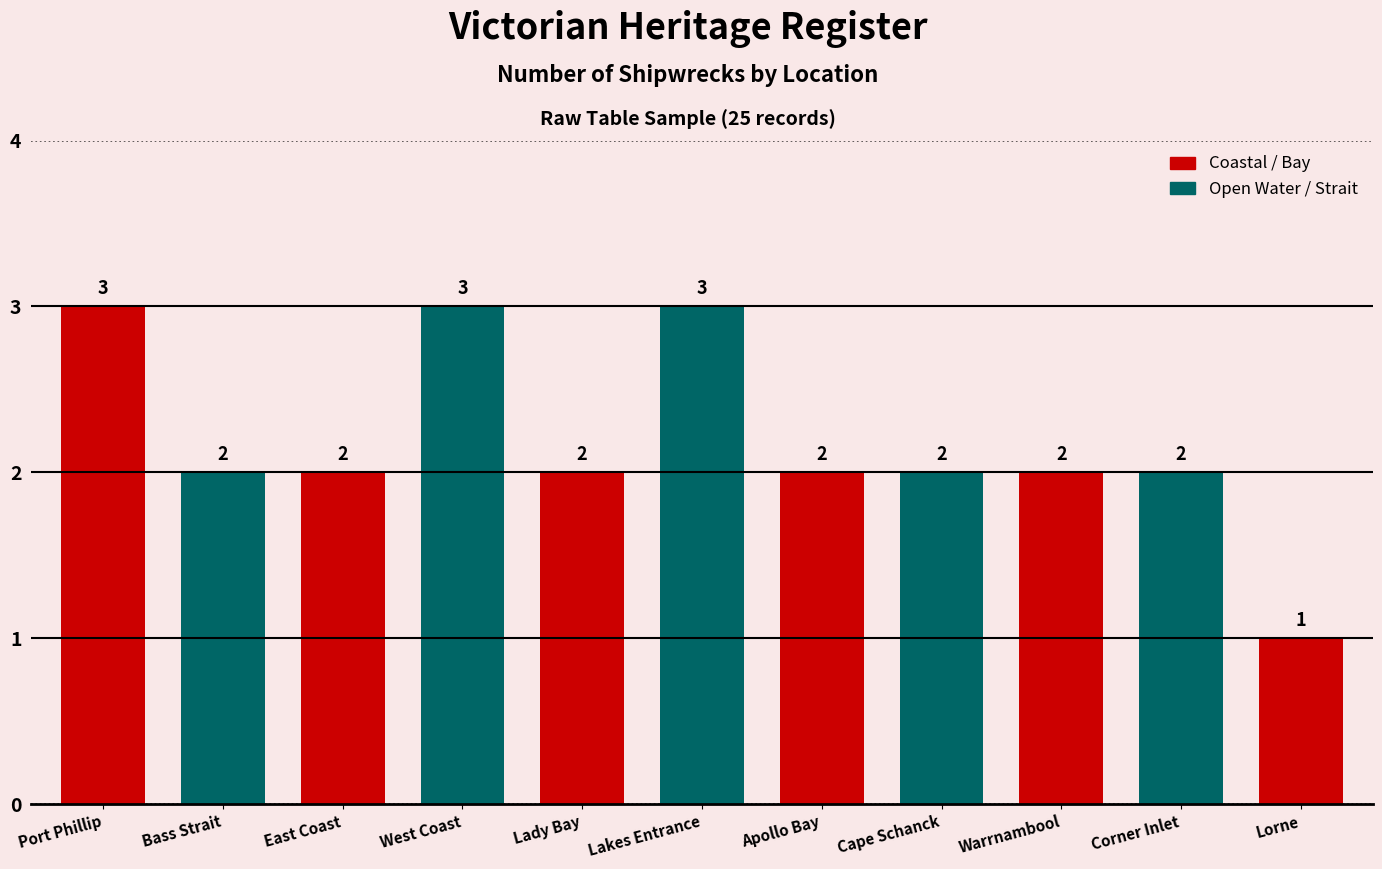

What is the difference between the second highest and minimum values?

2